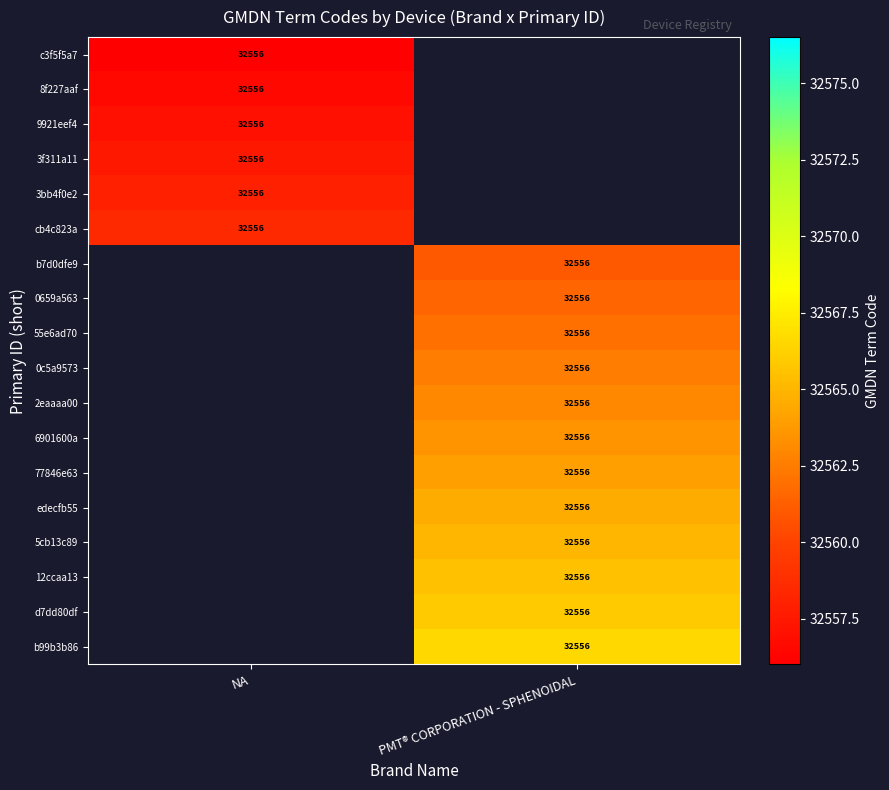

Which label corresponds to the smallest value in the chart?

NA